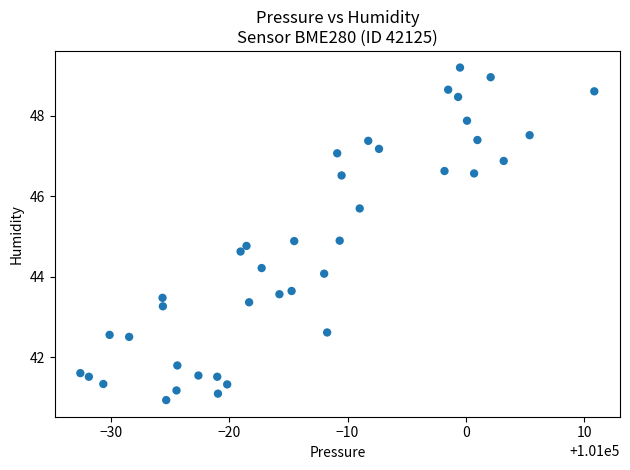

What is the range of X values (max minus min)?

43.4